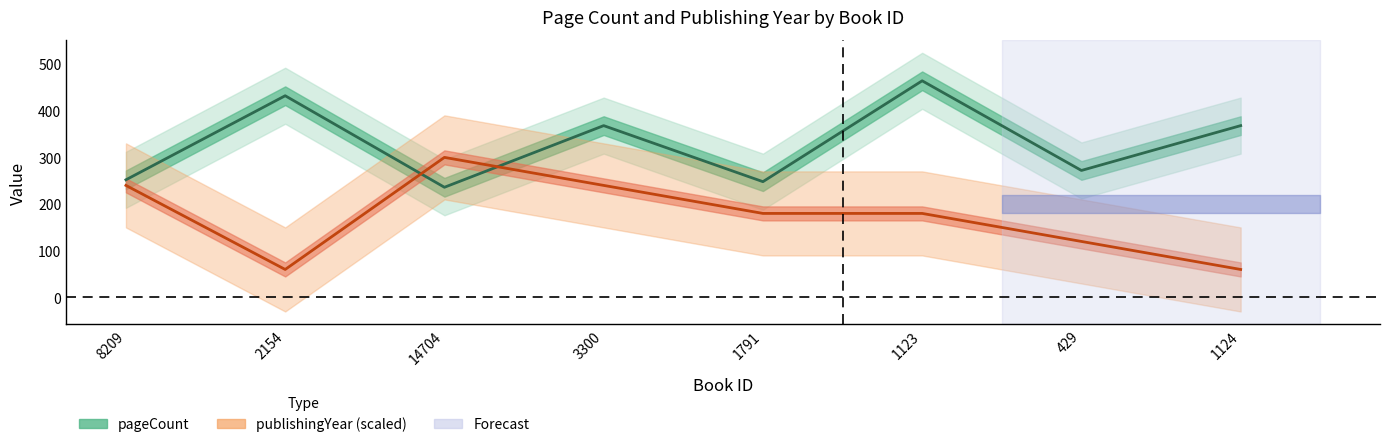

Is it true that publishingYear equals 240 at 3300?

True